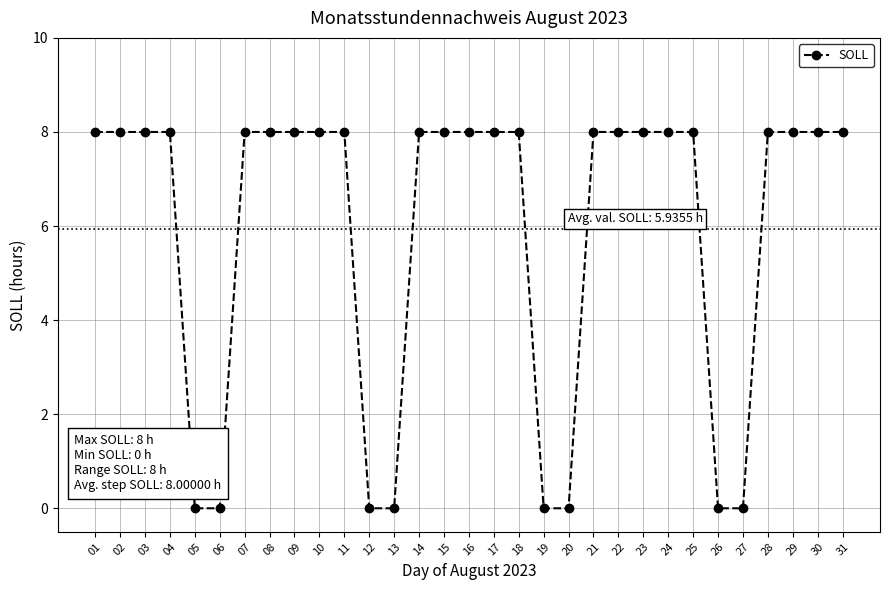

What is the greatest value displayed?

8